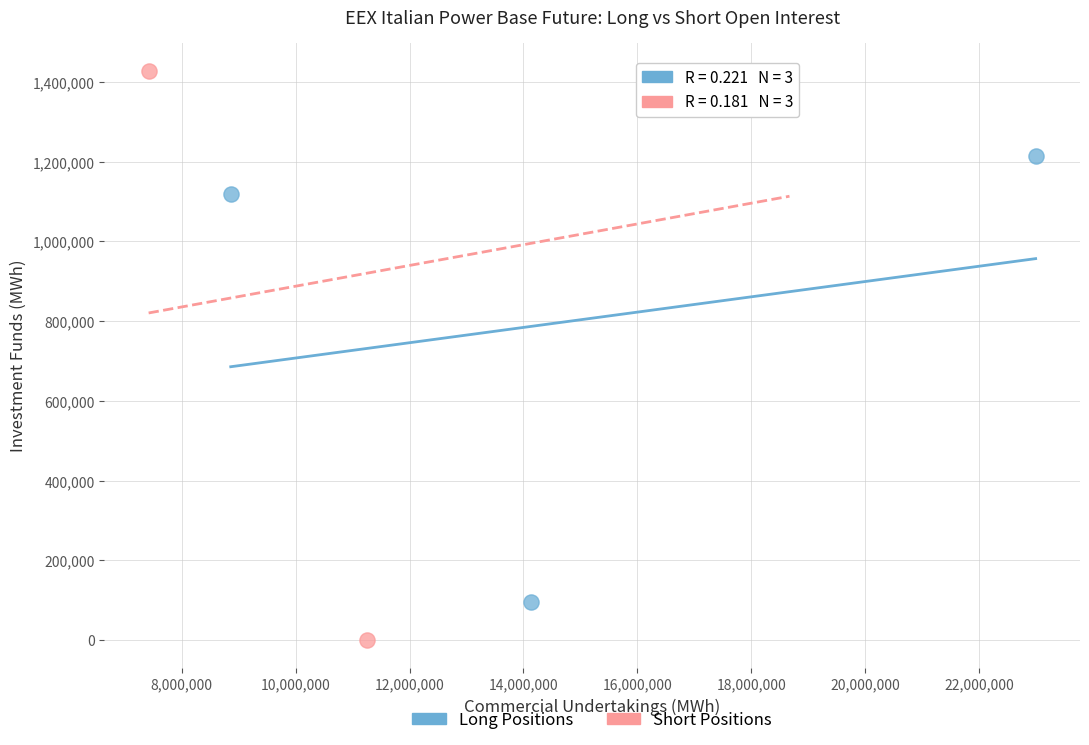

Which series contains the highest Y value?

Short Positions